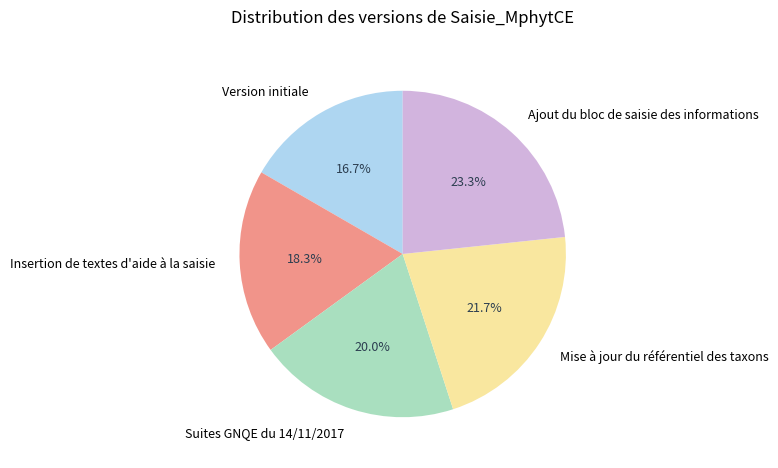

Which category has the smallest portion of the pie?

Version initiale